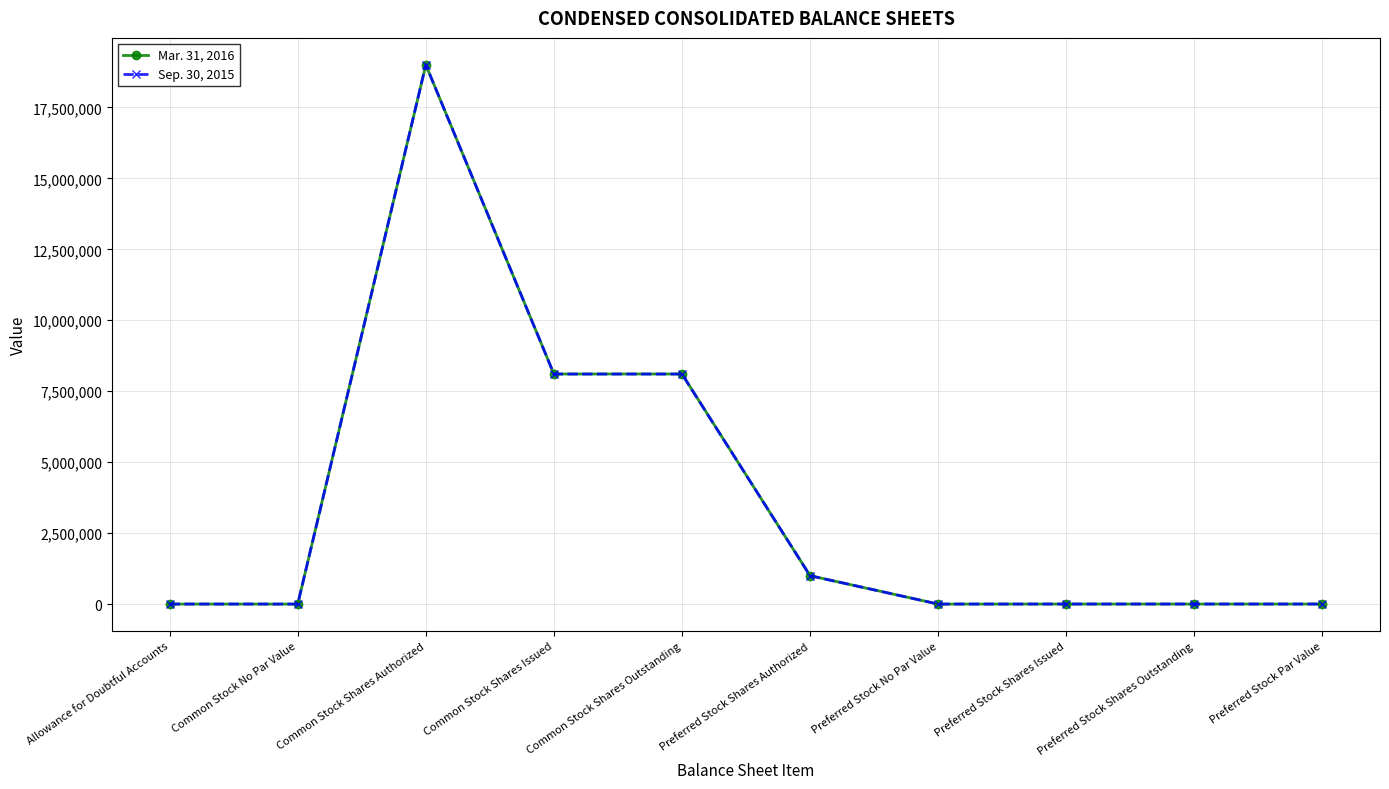

The Mar. 31, 2016 series shows 540 at Allowance for Doubtful Accounts. True or false?

True